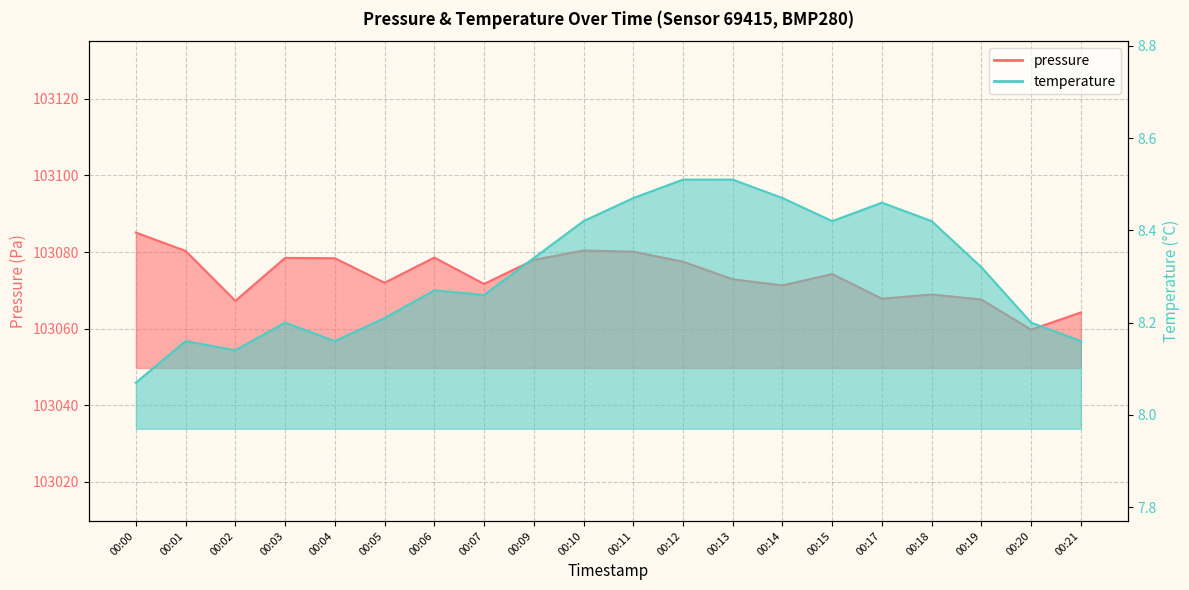

What value does the pressure series have at 00:09?

103077.9